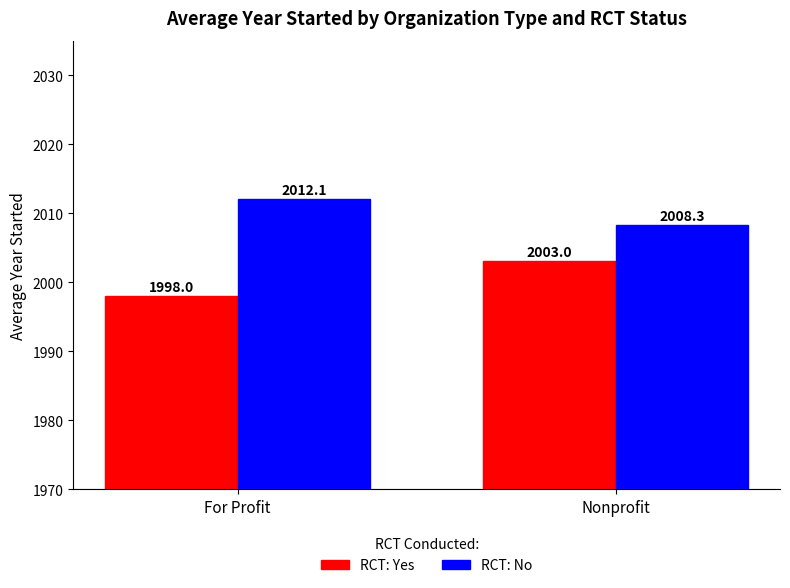

What is the minimum value for RCT: No?

2008.3